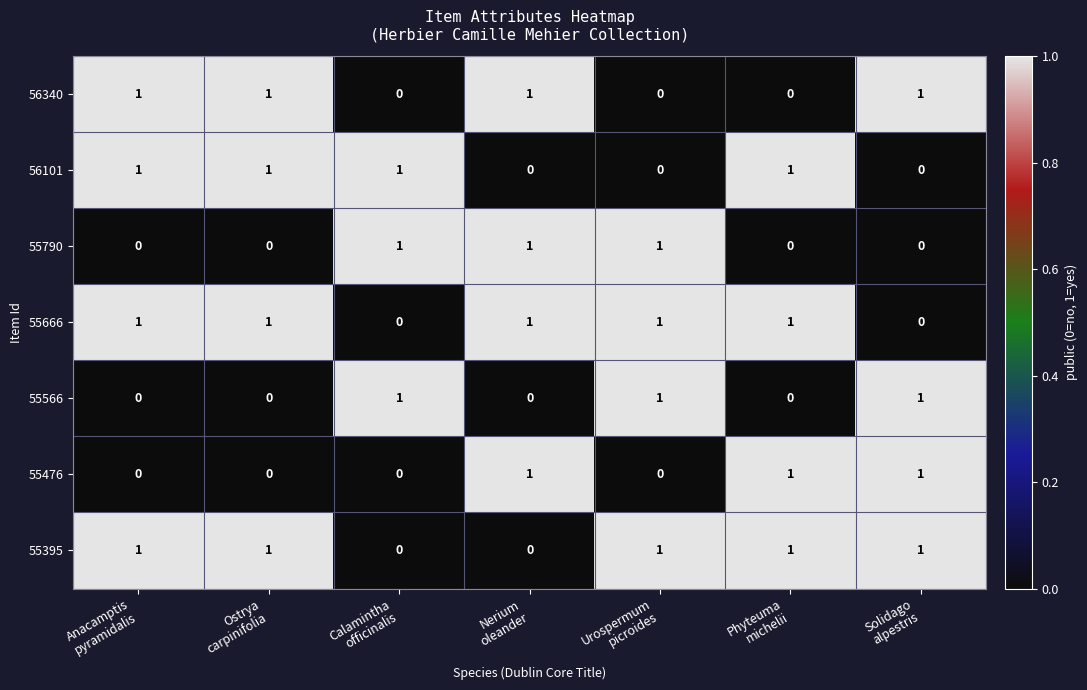

What is the sum of all 56101 values?

4